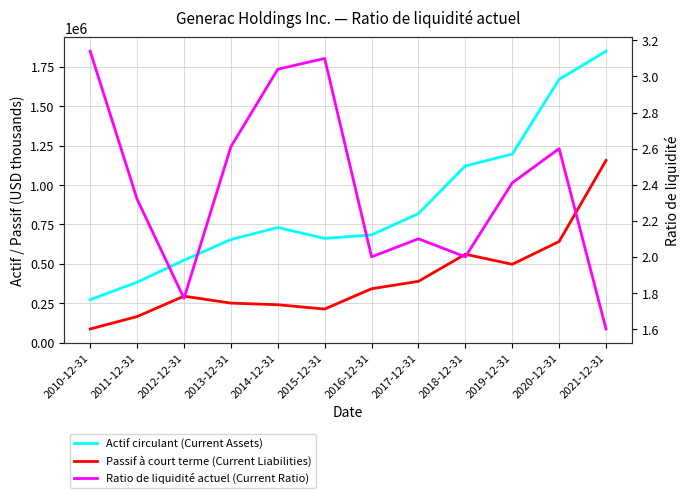

At which category does the chart reach its minimum across all series?

2021-12-31